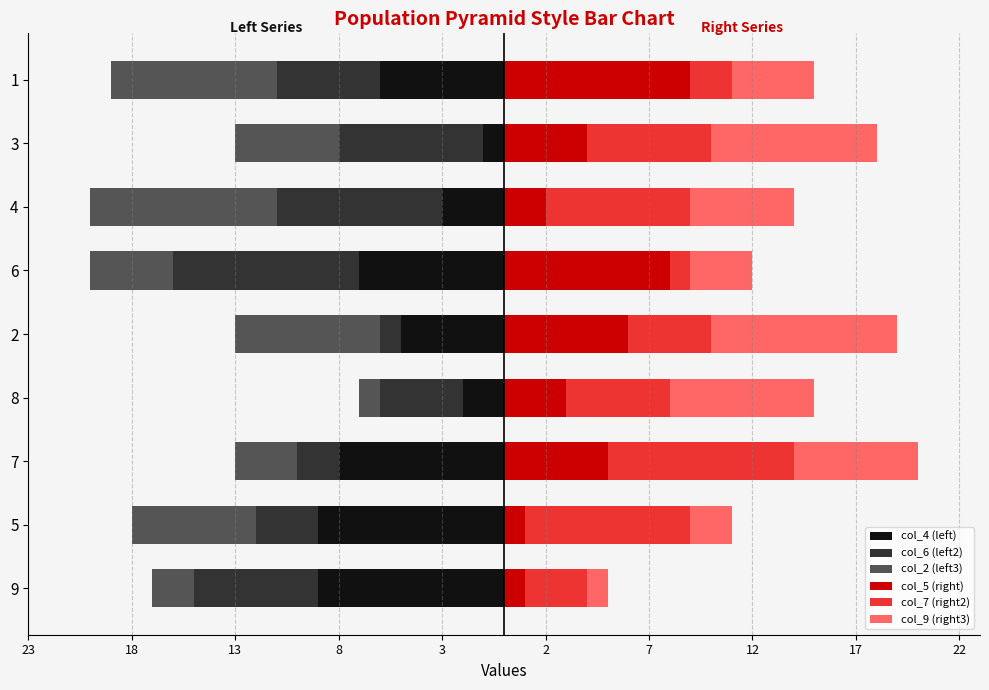

How many series are shown in this chart?

6